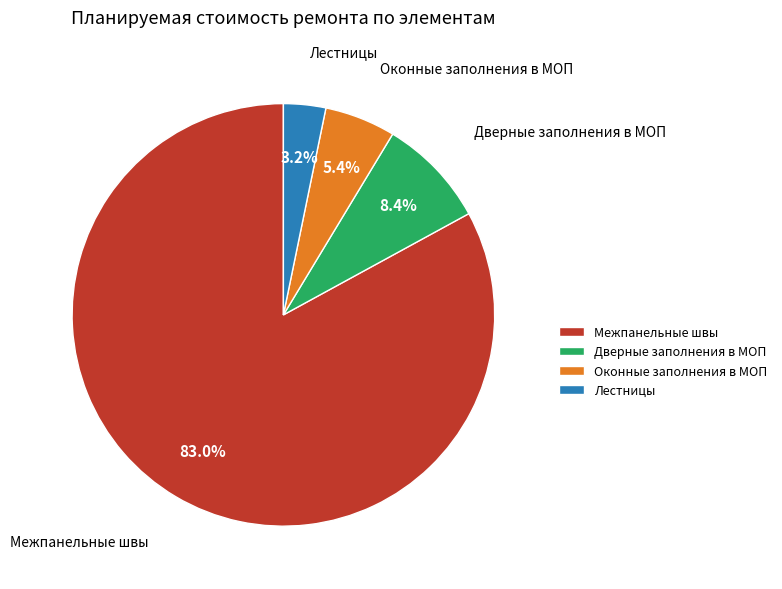

True or false: Дверные заполнения в МОП accounts for 1% of the total.

False